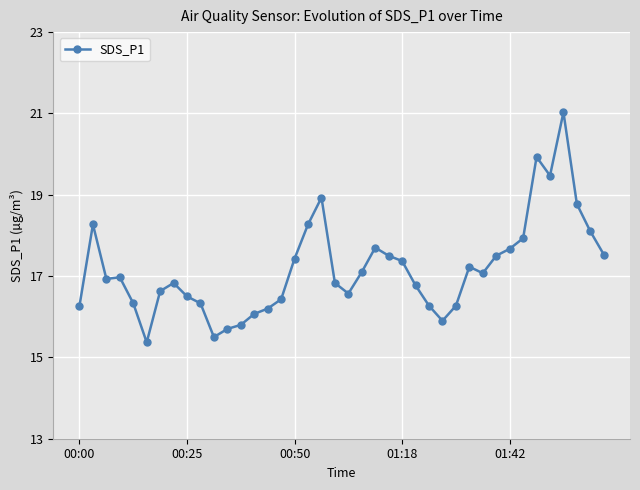

What is the difference between the second highest and minimum values?

4.6